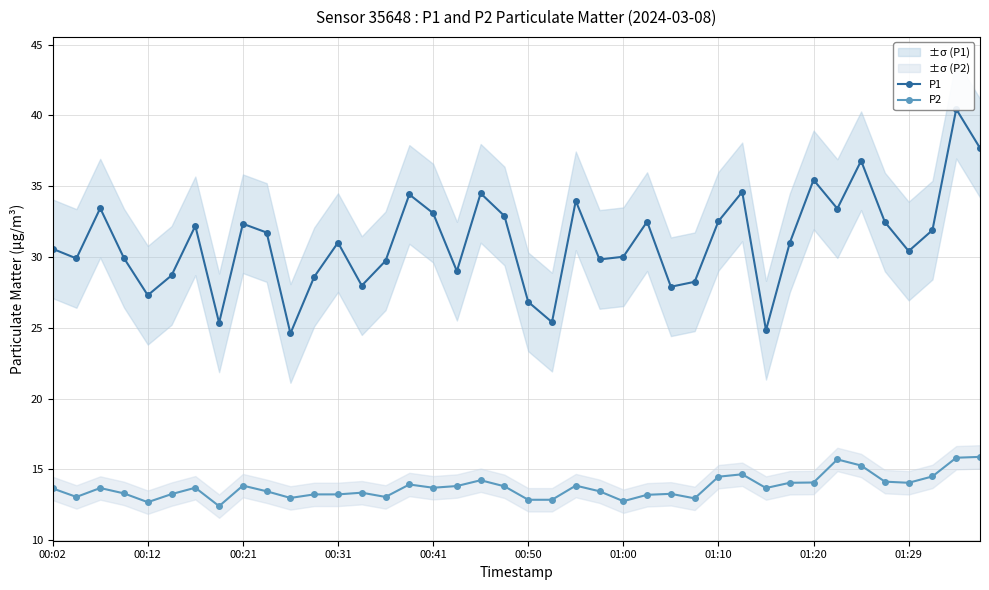

How many values in the P1 series are below 31?

19